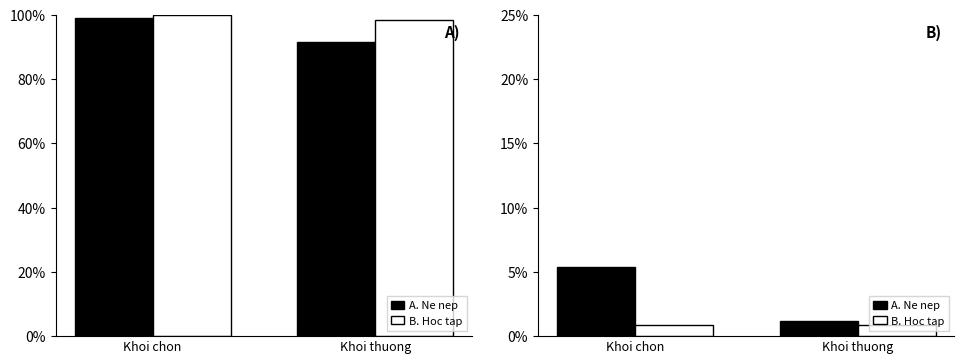

List the labels in order of B. Hoc tap value, largest first.

Khoi chon, Khoi thuong